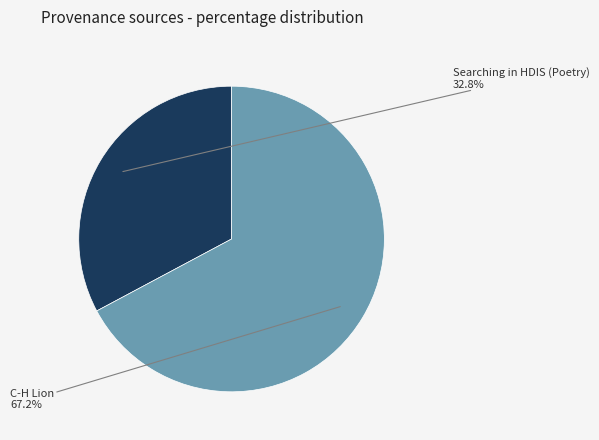

Does any single category account for the majority?

Yes